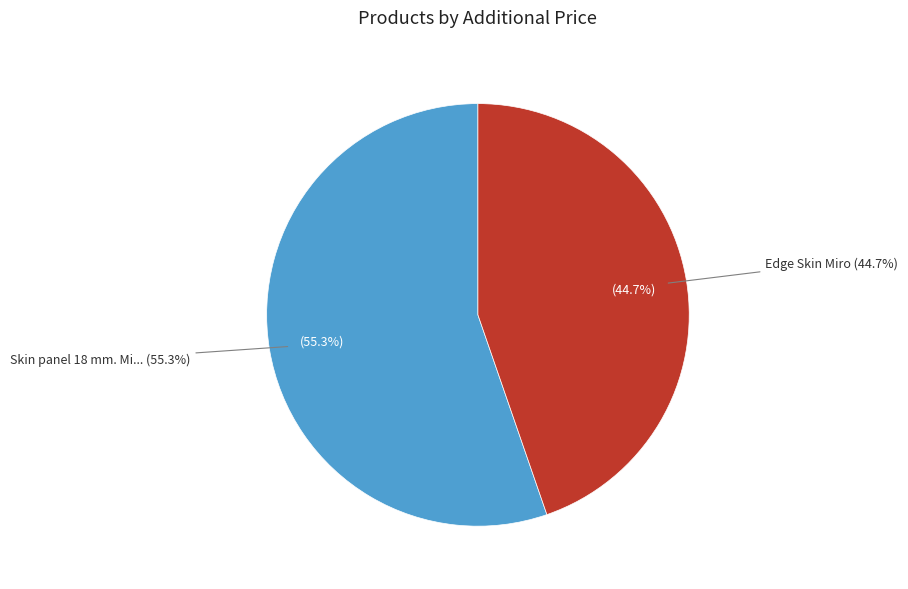

To the nearest percent, what portion does Skin panel 18 mm. Miro represent?

55%